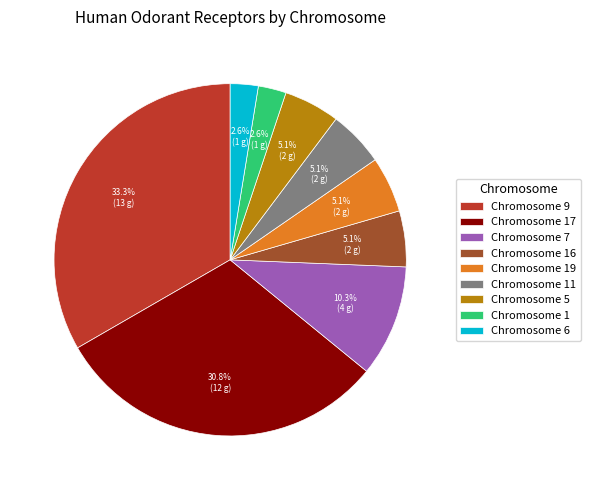

To the nearest percent, what is the average slice percentage?

11%